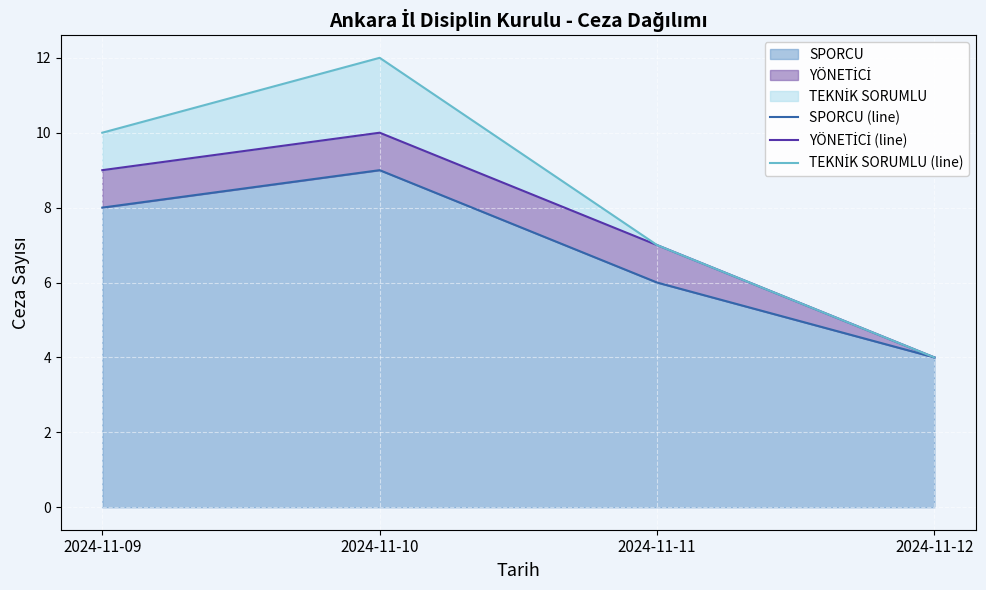

What are all the series names shown in the legend?

SPORCU (line), YÖNETİCİ (line), TEKNİK SORUMLU (line)